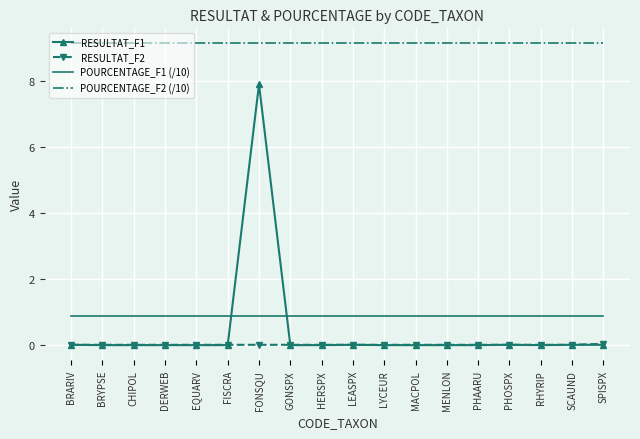

What is the approximate value of POURCENTAGE_F2 (/10) at SPISPX?

9.1